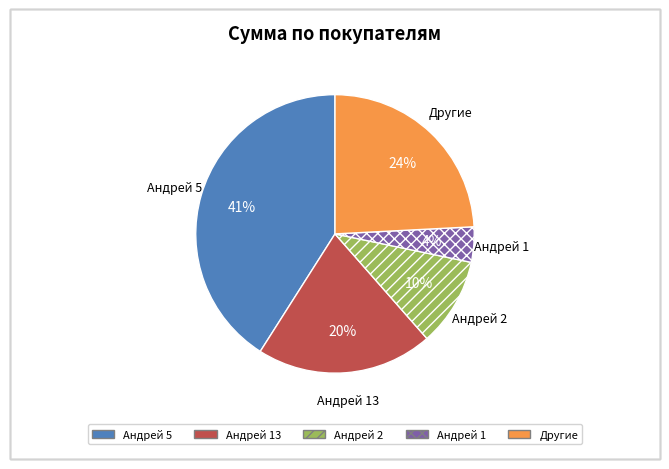

How many slices are in this pie chart?

5